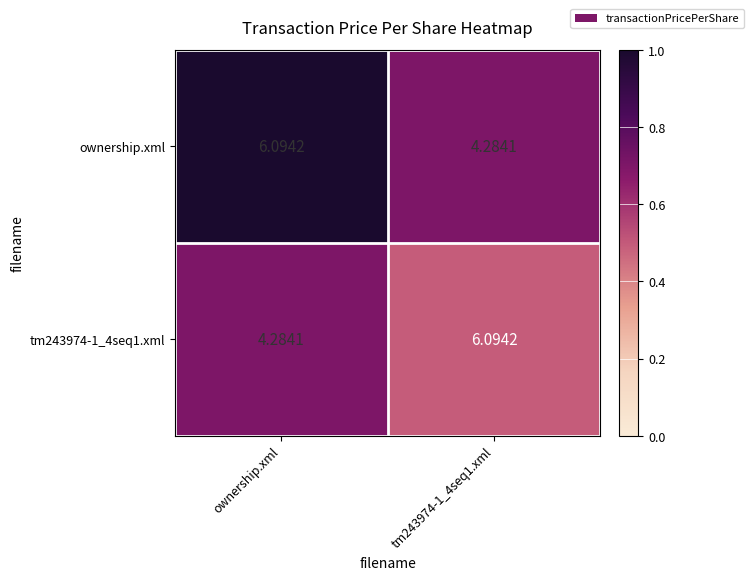

Is the value of tm243974-1_4seq1.xml at ownership.xml greater than the value of ownership.xml at ownership.xml?

No